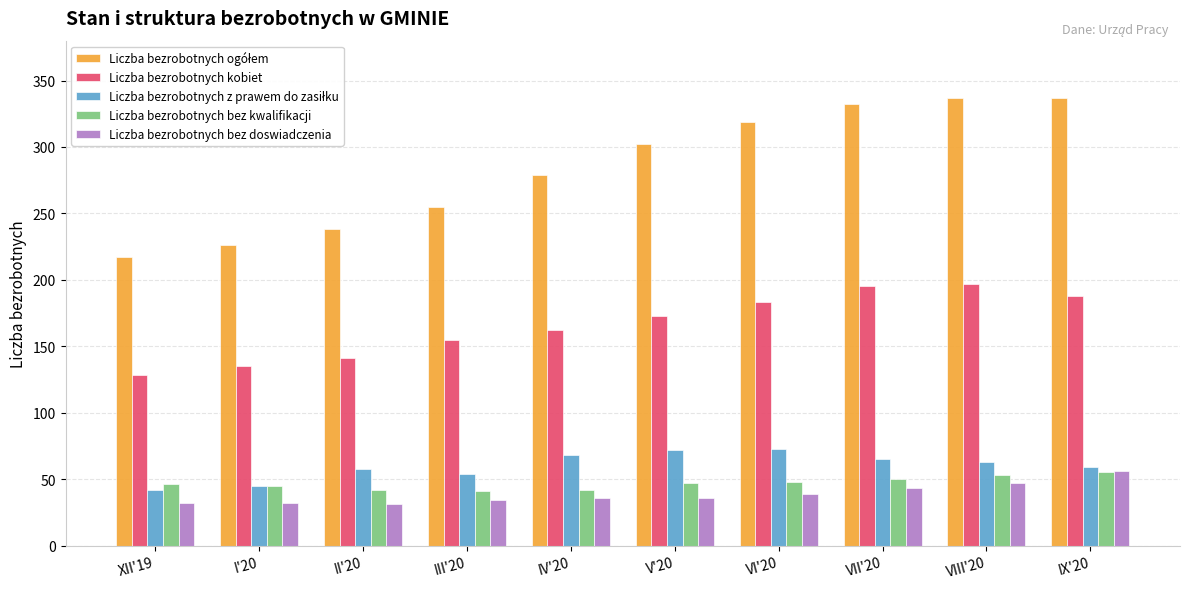

What is the sum of all Liczba bezrobotnych kobiet values?

1657